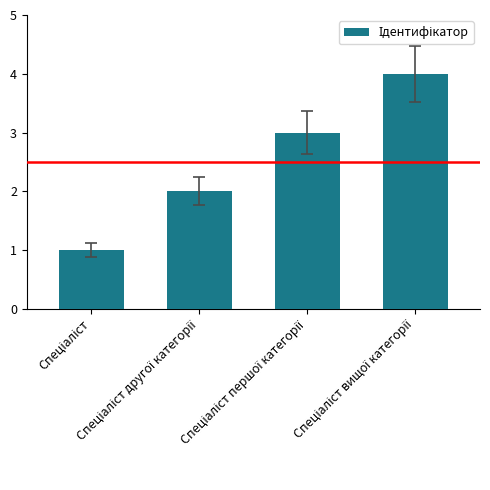

What is the smallest value displayed?

1